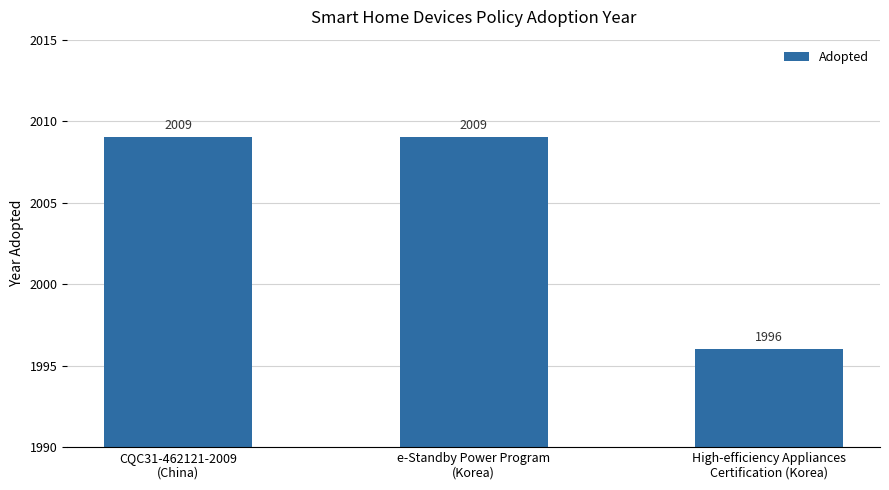

What is the smallest value displayed?

1996